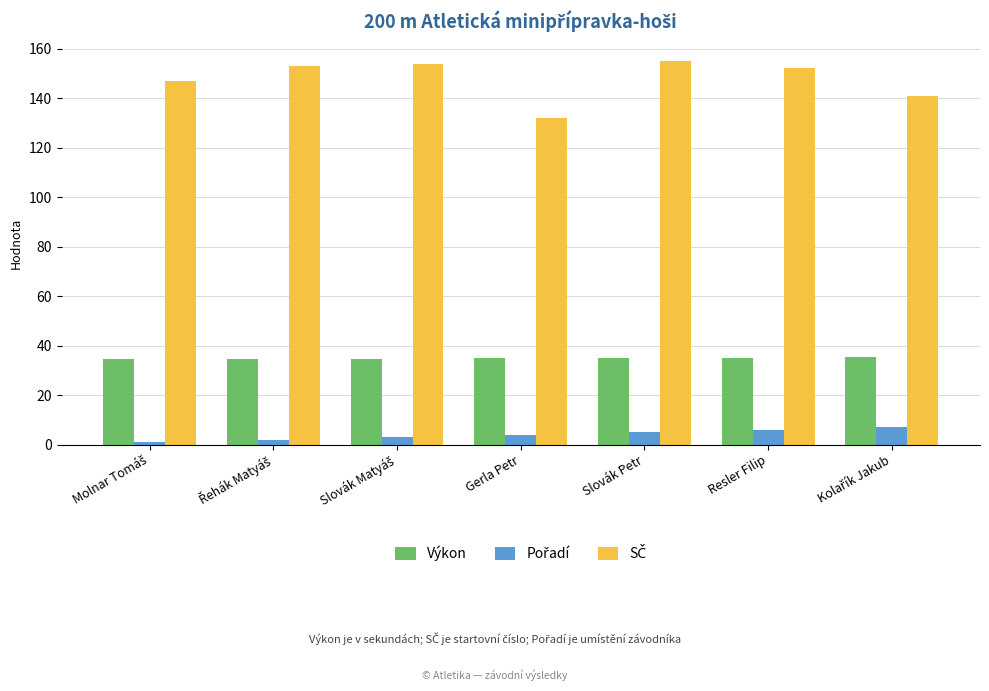

What is the label of the 3rd bar from the right?

Slovák Petr